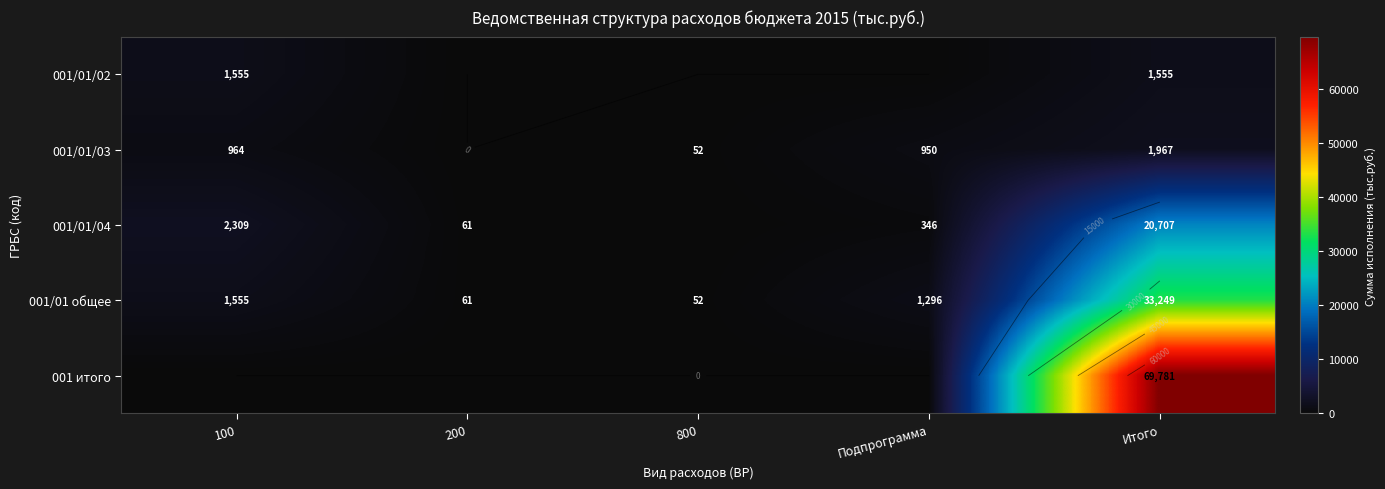

Which has a higher value, Итого or 200?

Итого